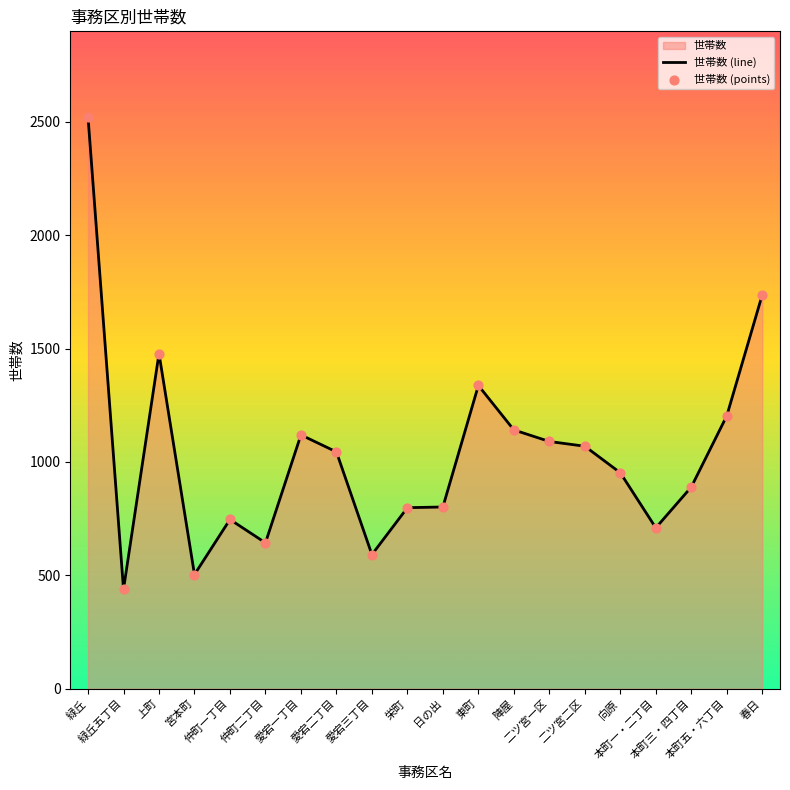

Which series has the largest total across all categories?

世帯数 (line)